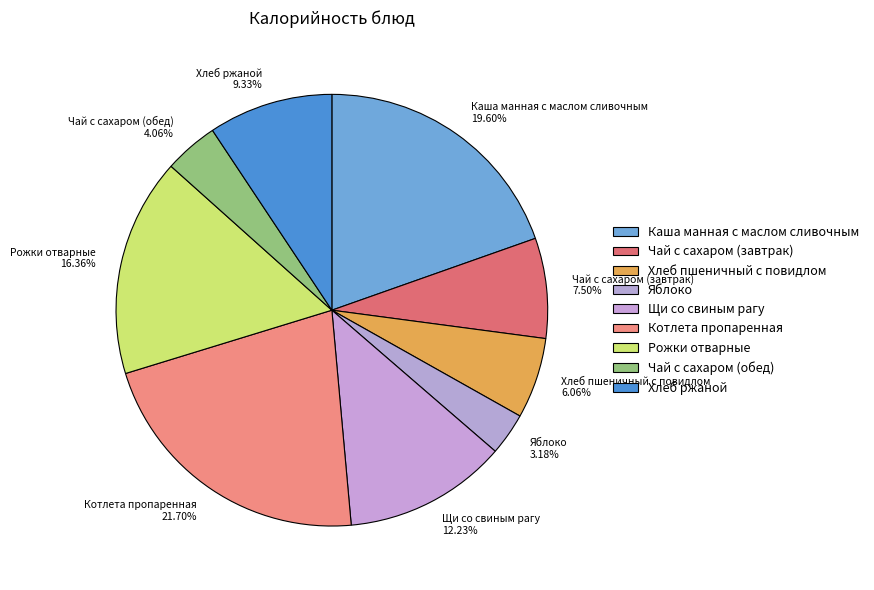

To the nearest percent, what is the difference between the Рожки отварные and Котлета пропаренная slice percentages?

5%